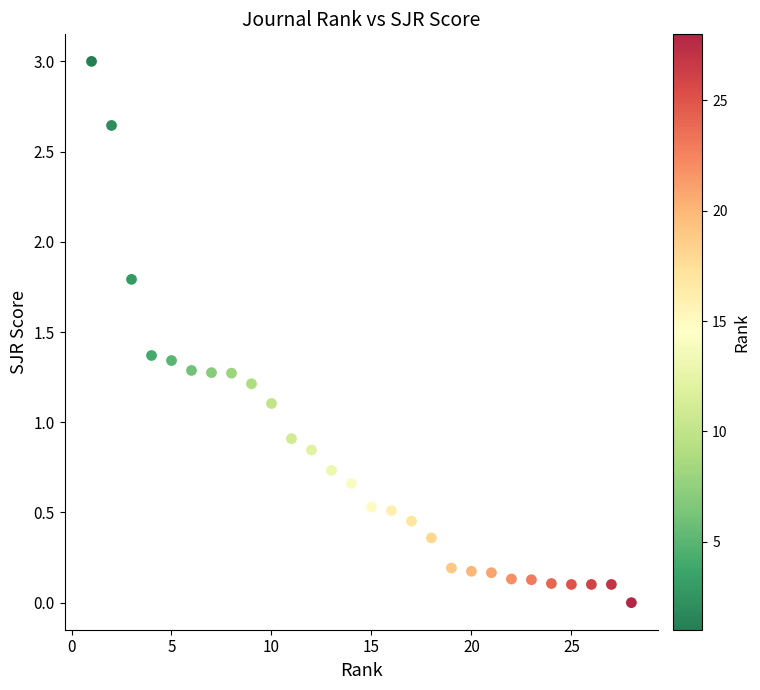

What is the range of X values (max minus min)?

27.0